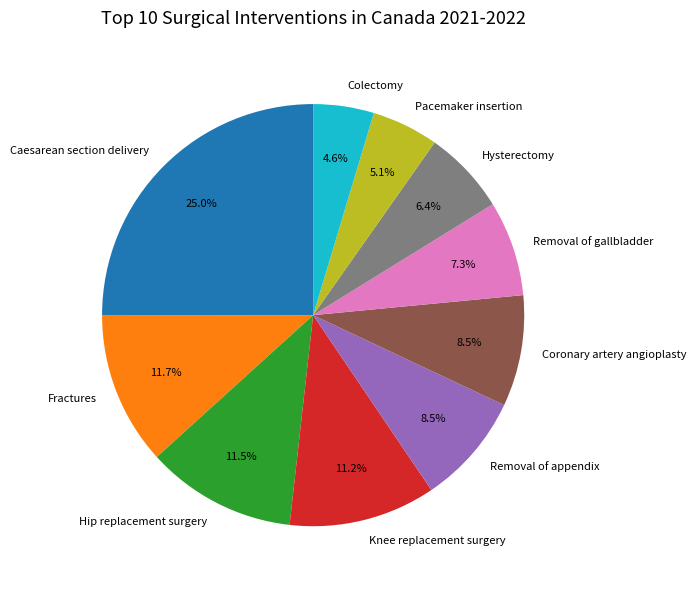

What is the ratio of the value at Hip replacement surgery to the value at Knee replacement surgery?

1.0